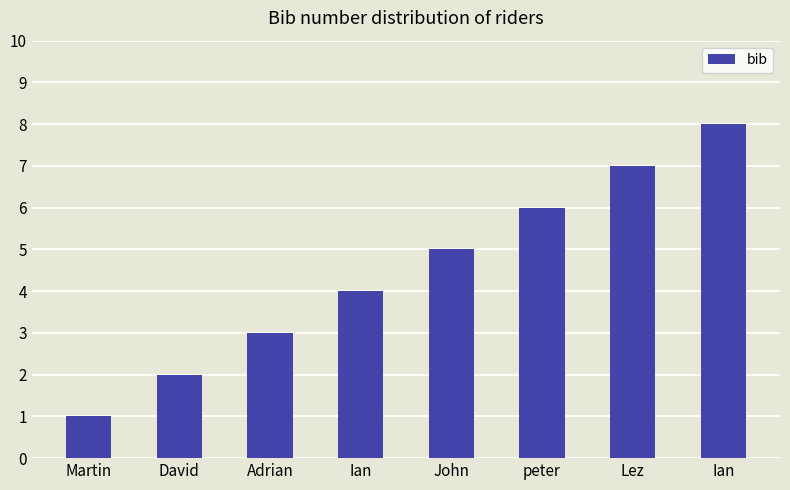

What is the ratio of the value at Ian to the value at Adrian?

2.7